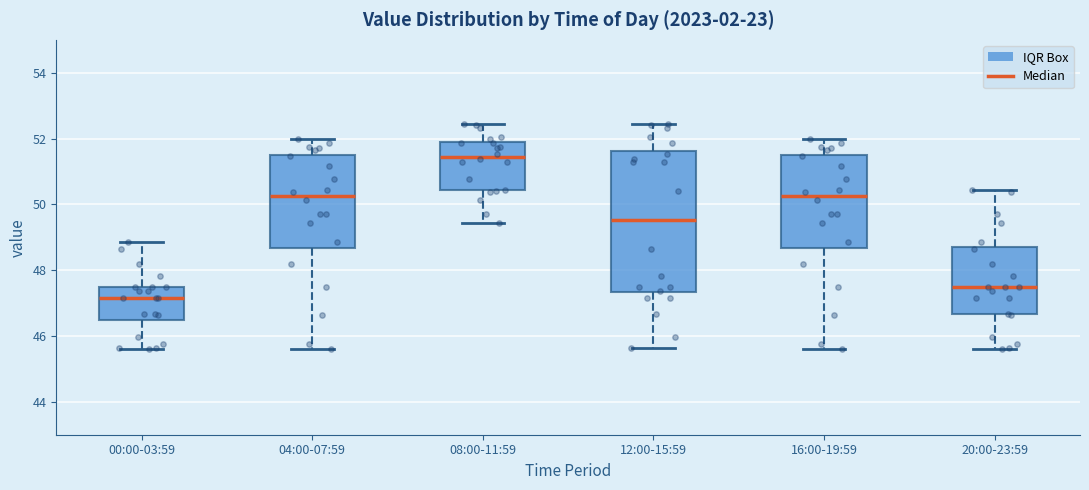

Reading left to right, read every box against the y-axis: the position of its median line, the range the box covers, and the ends of its whiskers. The values are not printed on the chart, so give them approximately, as read against the axis.

00:00-03:59: median 47.2, box 46.4 to 47.6, whiskers 45.6 to 48.8
04:00-07:59: median 50.2, box 48.6 to 51.6, whiskers 45.6 to 52.0
08:00-11:59: median 51.4, box 50.4 to 51.8, whiskers 49.4 to 52.4
12:00-15:59: median 49.6, box 47.4 to 51.6, whiskers 45.6 to 52.4
16:00-19:59: median 50.2, box 48.6 to 51.6, whiskers 45.6 to 52.0
20:00-23:59: median 47.6, box 46.6 to 48.8, whiskers 45.6 to 50.4